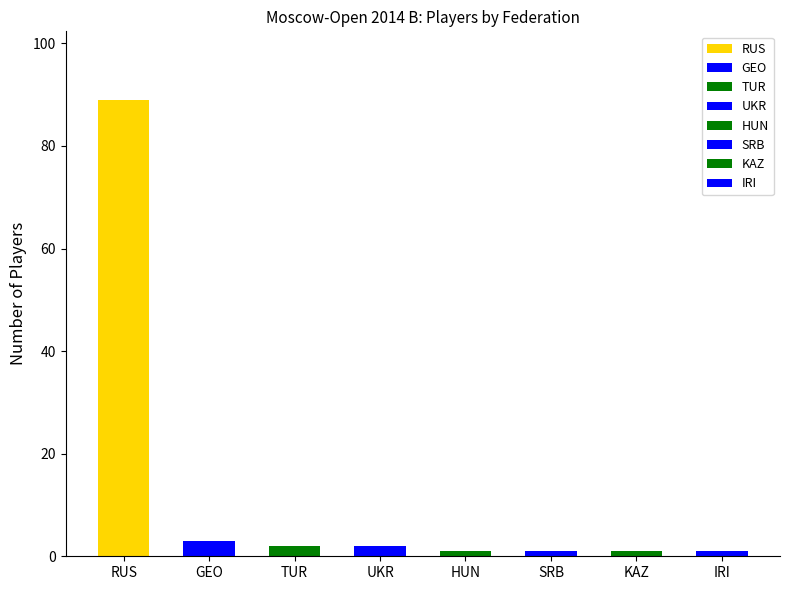

Reading right to left, what are all the values shown in this chart?

1	1	1	1	2	2	3	89